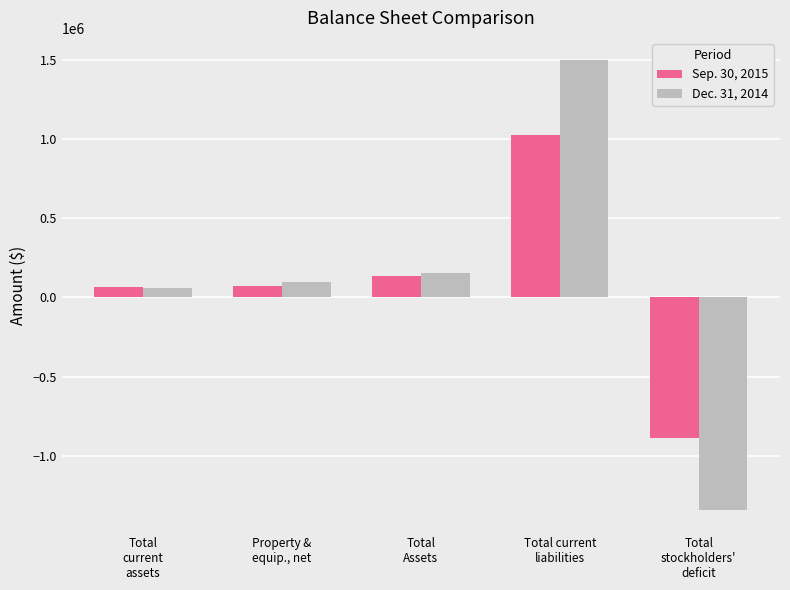

Between Total
current
assets and Total
stockholders'
deficit, which series saw the biggest shift?

Dec. 31, 2014